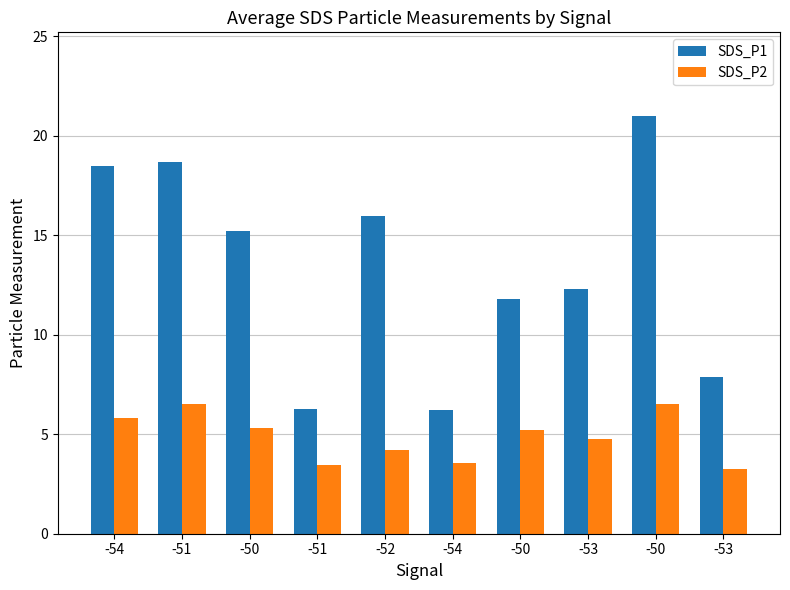

Rank the categories by SDS_P2 value from lowest to highest.

-53, -51, -54, -52, -53, -50, -50, -54, -51, -50